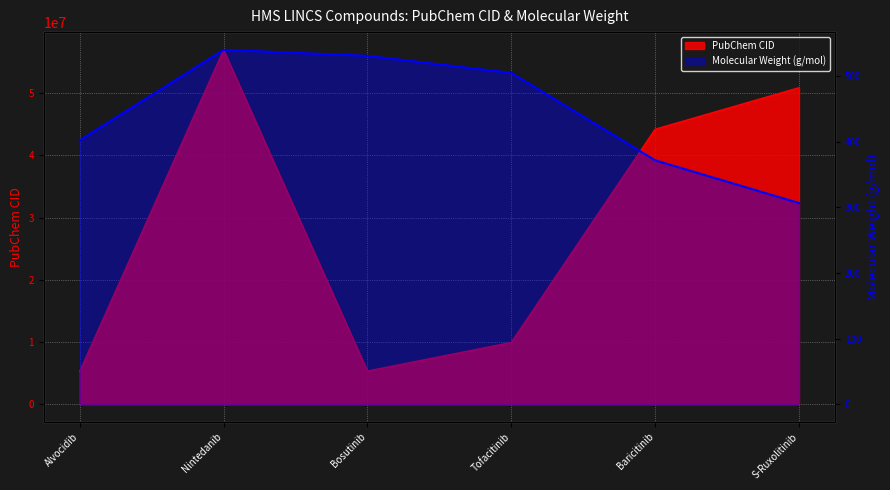

Which label corresponds to the smallest value in the chart?

S-Ruxolitinib